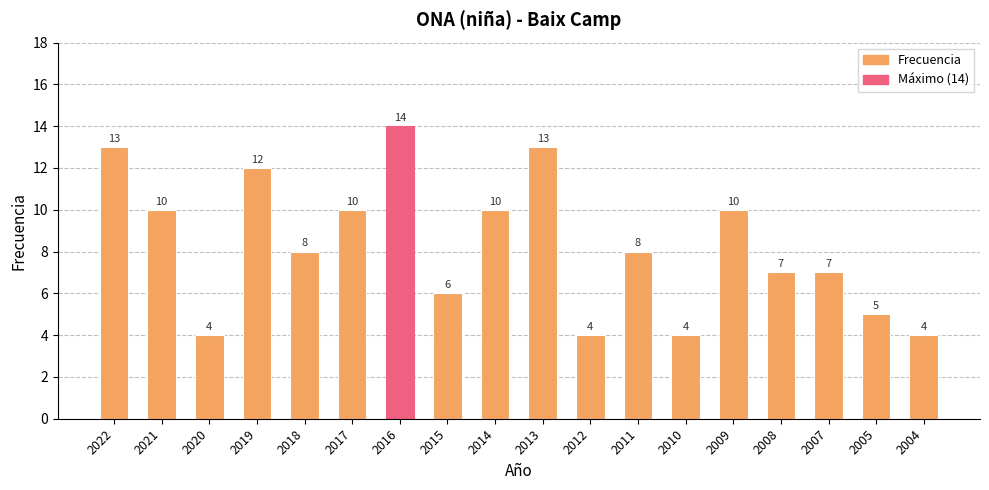

Reading right to left, extract all data points from this chart.

4	5	7	7	10	4	8	4	13	10	6	14	10	8	12	4	10	13